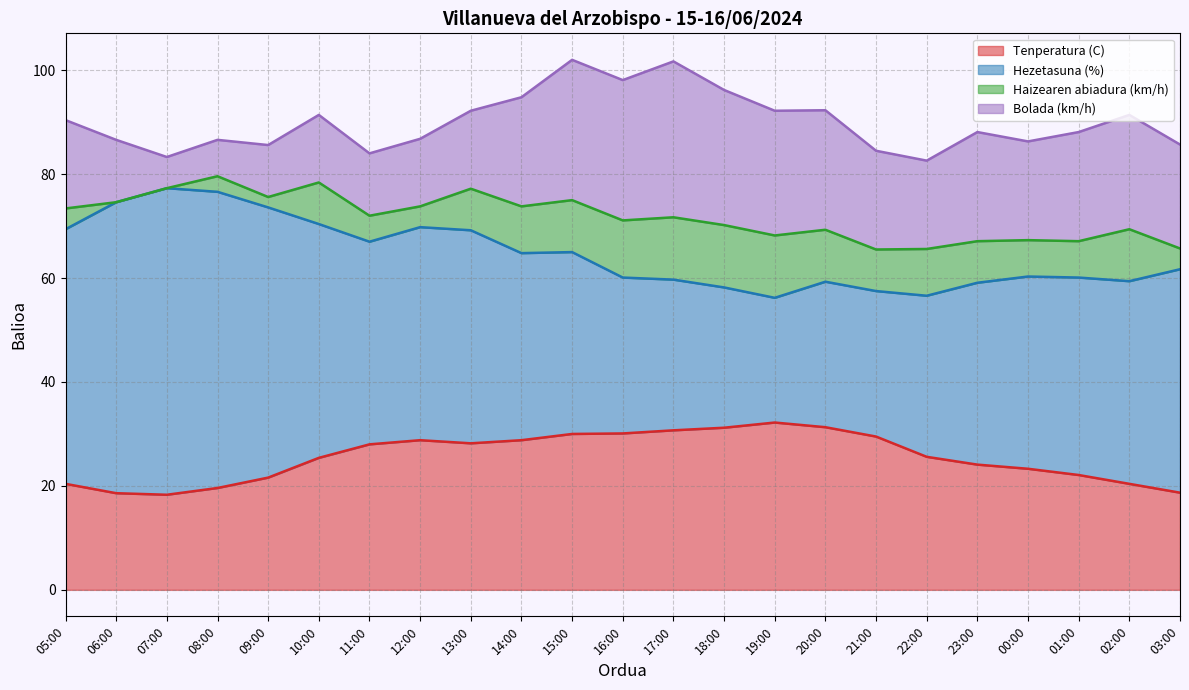

Does the chart have visible grid lines?

Yes